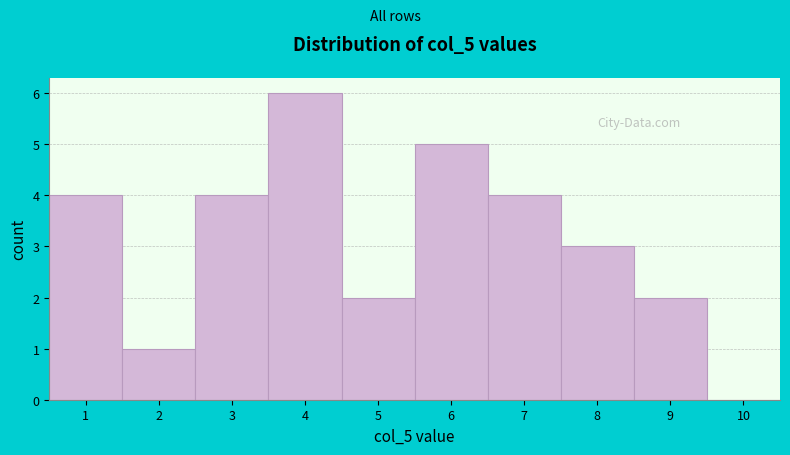

Reading left to right, list every bar in this chart as the range it spans on the x-axis followed by its height. The values are not printed on the chart, so give them approximately, as read against the axis.

0.5 to 1.5: 4
1.5 to 2.5: 1
2.5 to 3.5: 4
3.5 to 4.5: 6
4.5 to 5.5: 2
5.5 to 6.5: 5
6.5 to 7.5: 4
7.5 to 8.5: 3
8.5 to 9.5: 2
9.5 to 10.5: 0